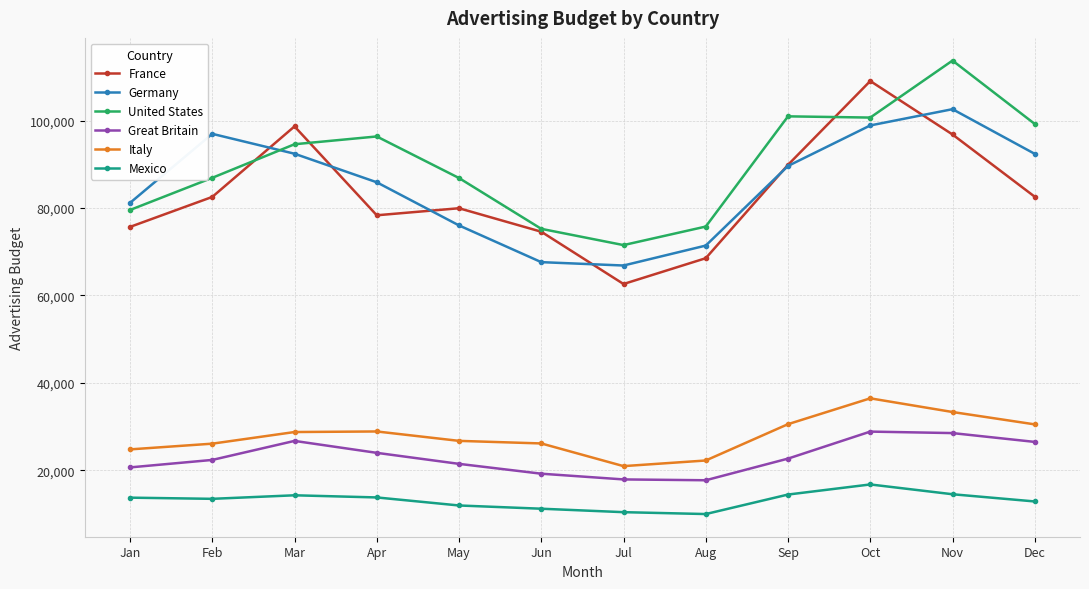

Which series has the largest range (max minus min)?

France